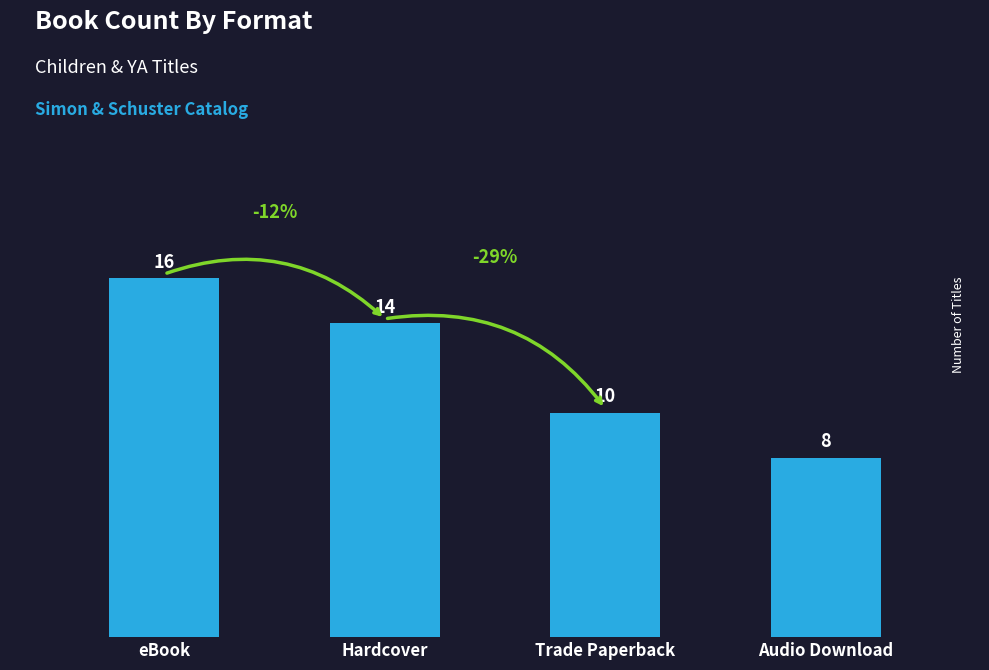

What is the difference between the maximum and minimum values?

8